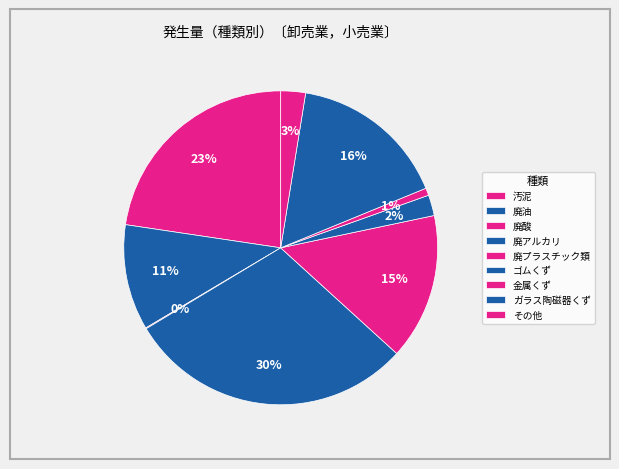

What portion of the pie excludes 廃油?

89.1%